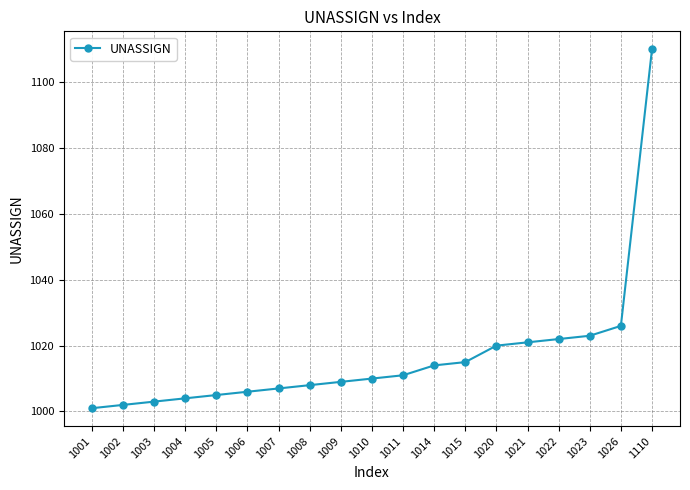

What is the maximum value shown in the chart?

1110